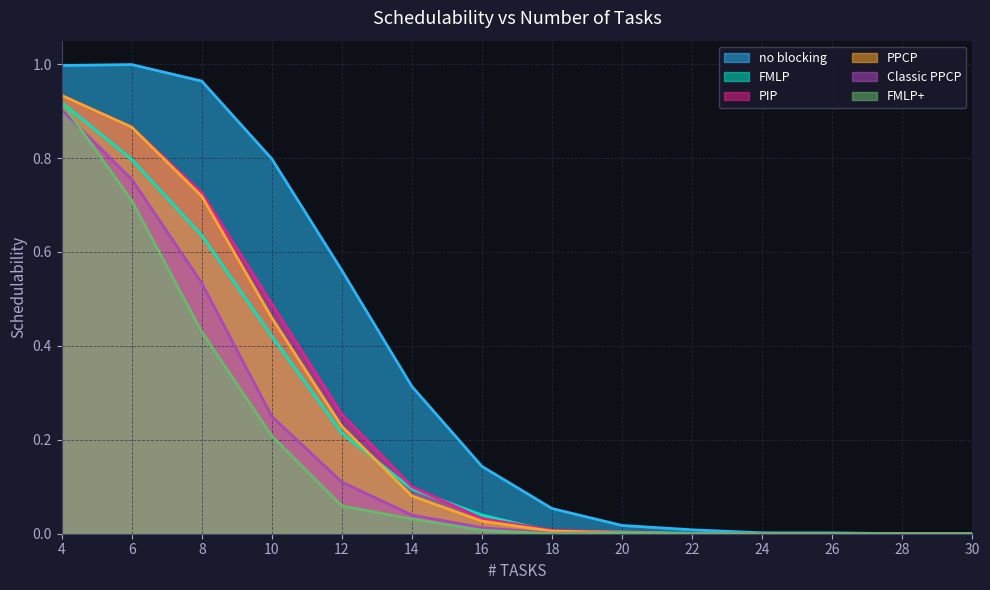

Rank the series by their maximum value, from highest to lowest.

no blocking, PIP, PPCP, FMLP, FMLP+, Classic PPCP